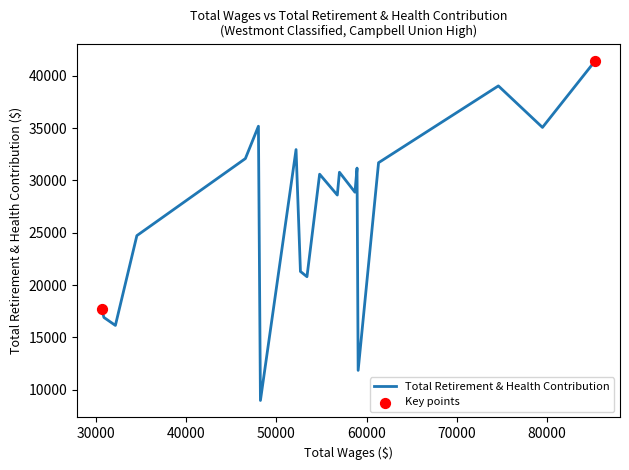

What is the difference between the maximum and minimum values?

32482